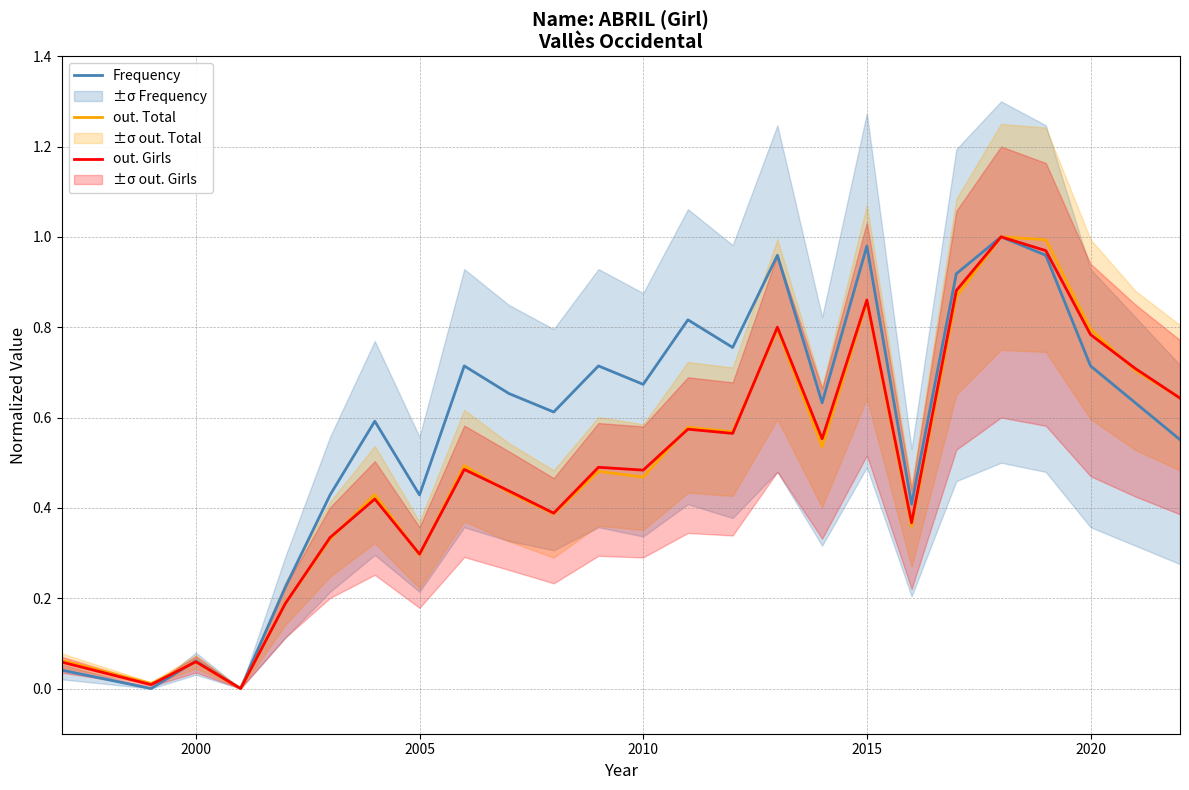

Where is the first local maximum for Frequency?

2000